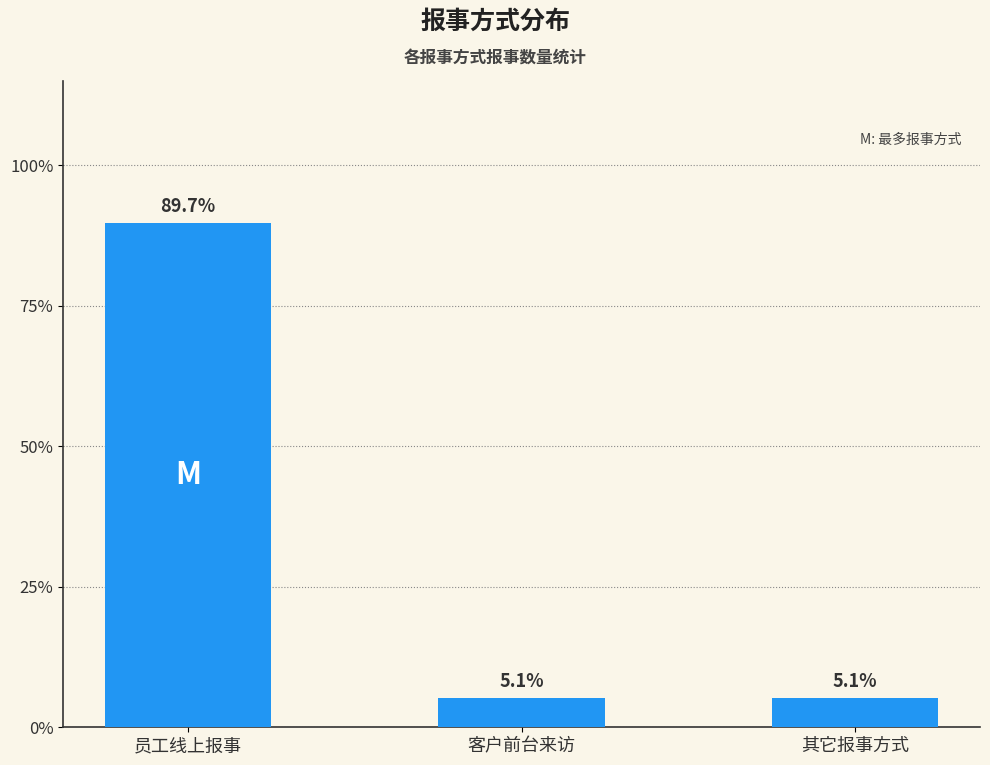

Does the chart contain any negative values?

No